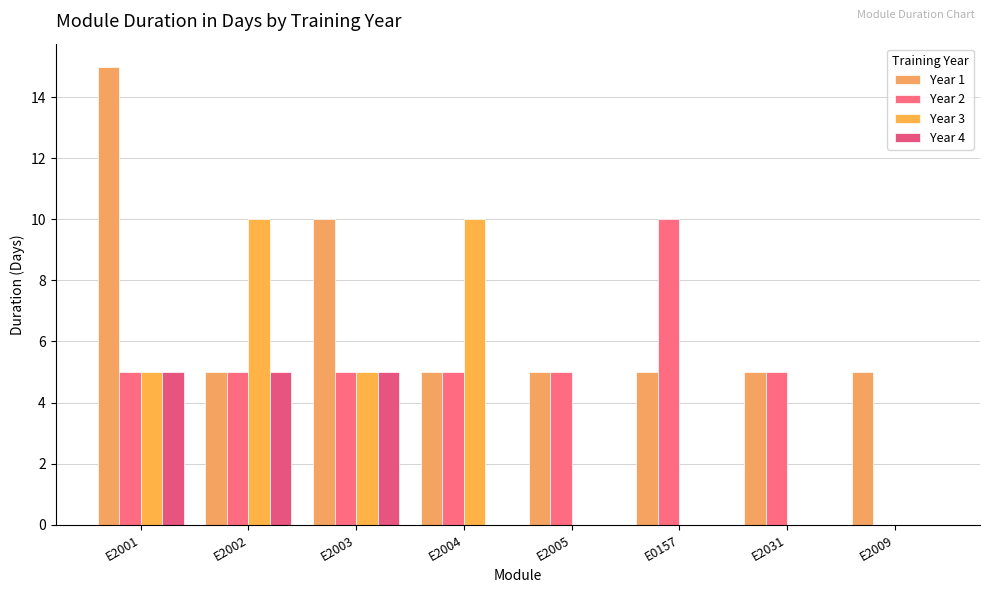

What is the label of the 2nd bar from the right?

E2031